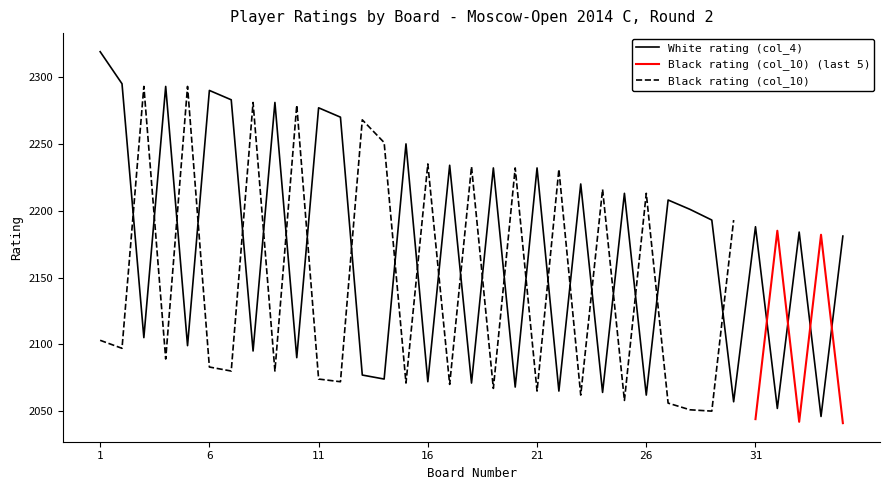

List the labels in order of value, largest first.

1, 2, 4, 6, 7, 9, 11, 12, 15, 17, 19, 21, 23, 25, 27, 28, 29, 31, 33, 35, 3, 5, 8, 10, 13, 14, 16, 18, 20, 22, 24, 26, 30, 32, 34